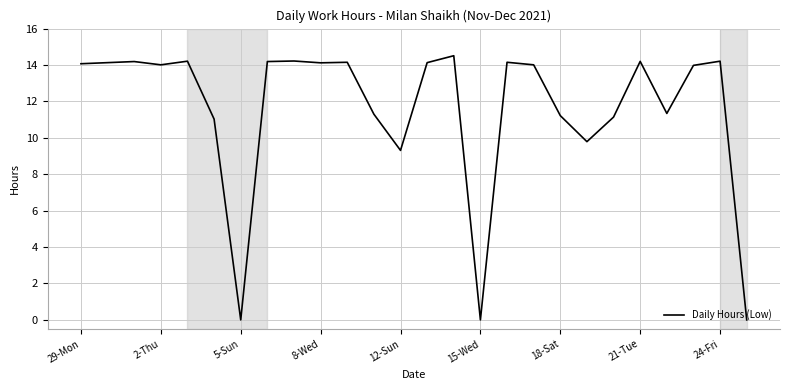

How many lines are shown in the chart?

1